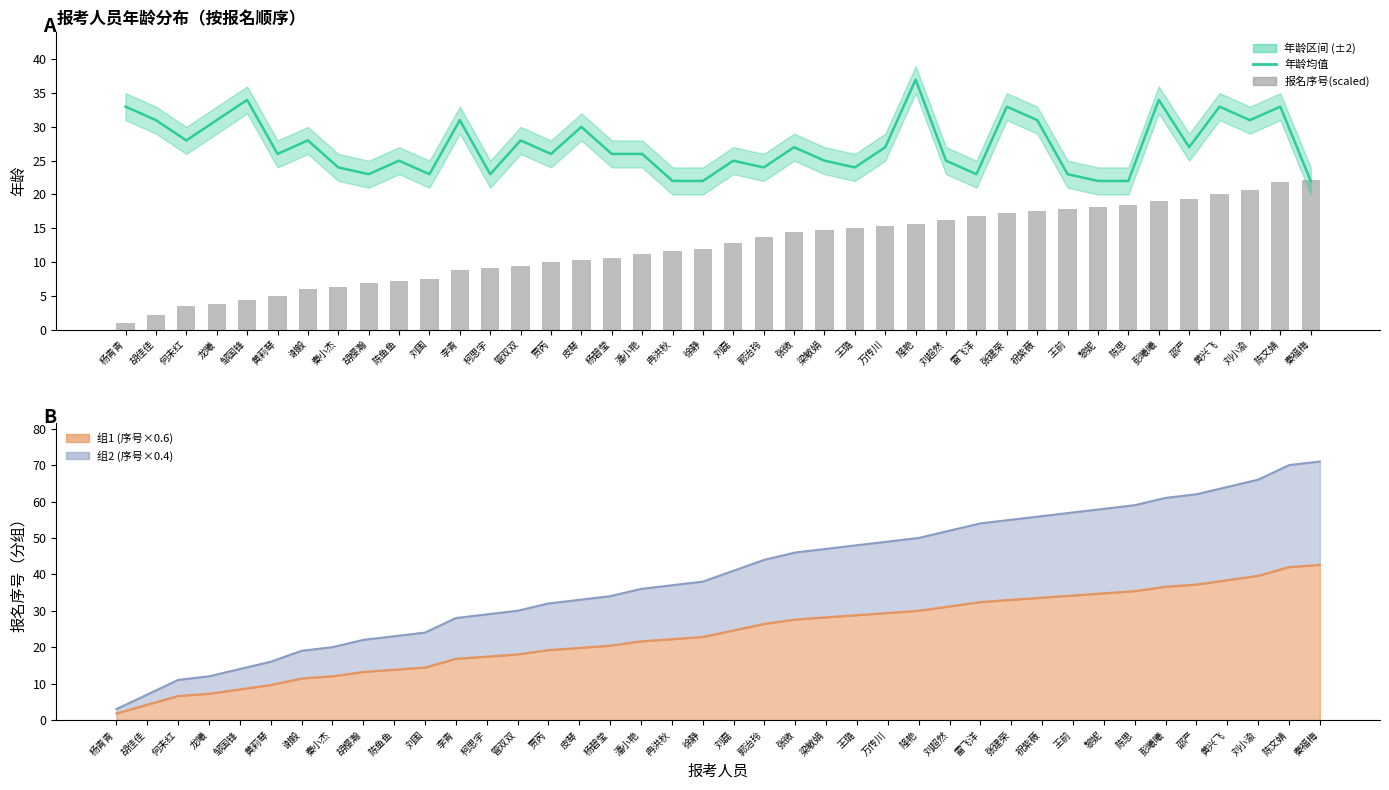

Rank the series by their maximum value, from lowest to highest.

报名序号(scaled), 平均年龄